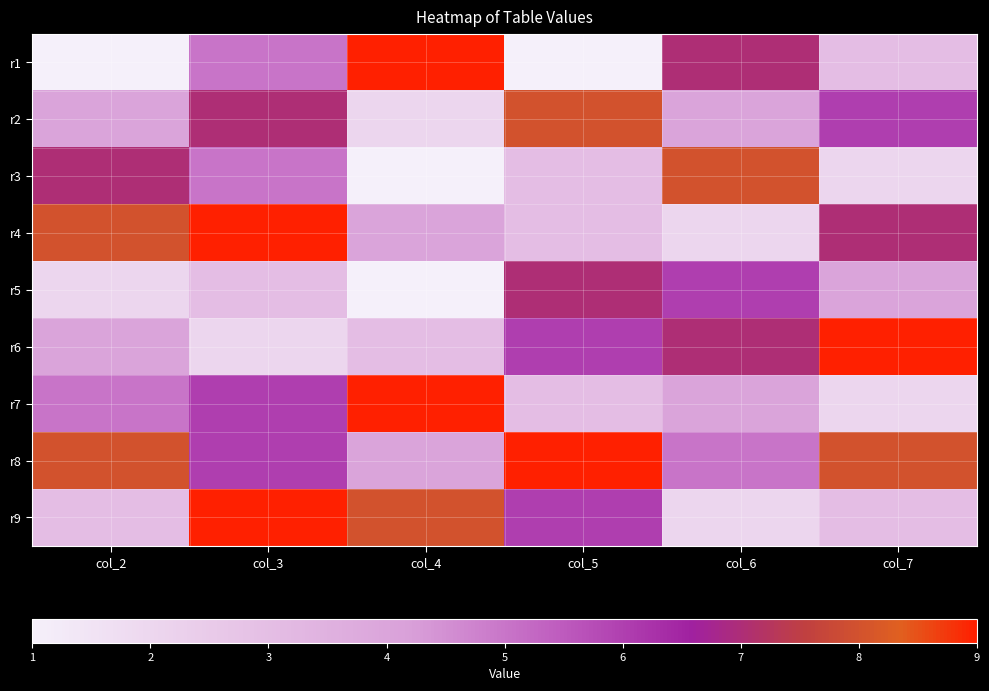

Reading left to right, list all the values displayed in this chart.

r1: col_2=1	col_3=5	col_4=9	col_5=1	col_6=7	col_7=3
r2: col_2=4	col_3=7	col_4=2	col_5=8	col_6=4	col_7=6
r3: col_2=7	col_3=5	col_4=1	col_5=3	col_6=8	col_7=2
r4: col_2=8	col_3=9	col_4=4	col_5=3	col_6=2	col_7=7
r5: col_2=2	col_3=3	col_4=1	col_5=7	col_6=6	col_7=4
r6: col_2=4	col_3=2	col_4=3	col_5=6	col_6=7	col_7=9
r7: col_2=5	col_3=6	col_4=9	col_5=3	col_6=4	col_7=2
r8: col_2=8	col_3=6	col_4=4	col_5=9	col_6=5	col_7=8
r9: col_2=3	col_3=9	col_4=8	col_5=6	col_6=2	col_7=3